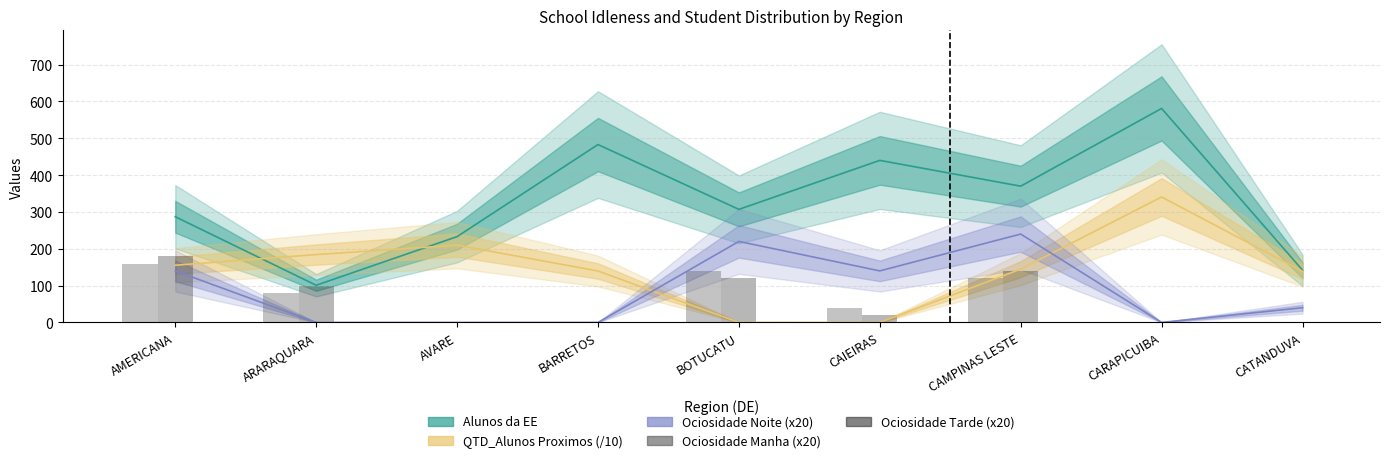

Reading left to right, transcribe all the data shown in this chart.

Alunos da EE: 287.0	101.0	233.0	483.0	307.0	440.0	370.0	581.0	142.0
QTD_Alunos Proximos (/10): 155.3	184.3	209.9	139.7	0.0	0.0	144.7	340.7	138.9
Ociosidade Noite (x20): 140.0	0.0	0.0	0.0	220.0	140.0	240.0	0.0	40.0
Ociosidade Manha (x20): 160.0	80.0	0.0	0.0	140.0	40.0	120.0	0.0	0.0
Ociosidade Tarde (x20): 180.0	100.0	0.0	0.0	120.0	20.0	140.0	0.0	0.0